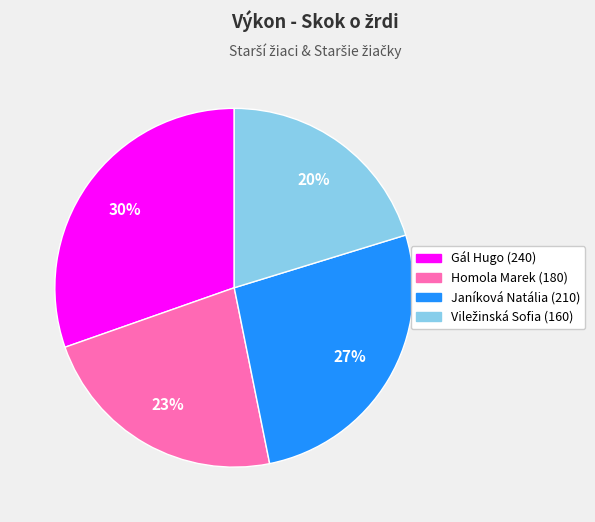

Does any single category account for the majority?

No